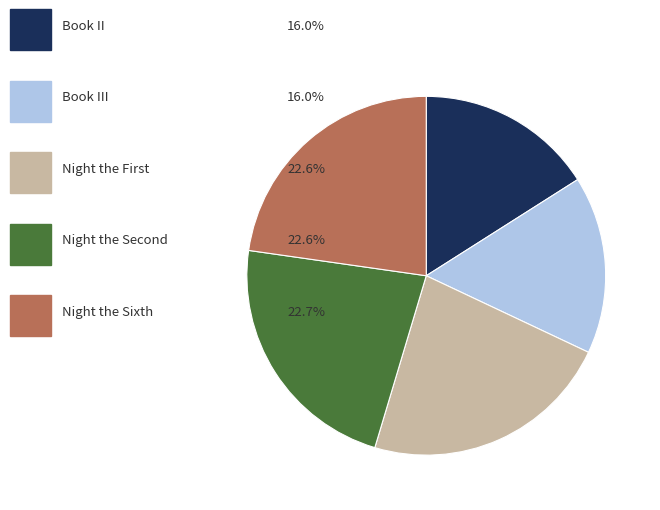

Is there a majority slice in this chart?

No